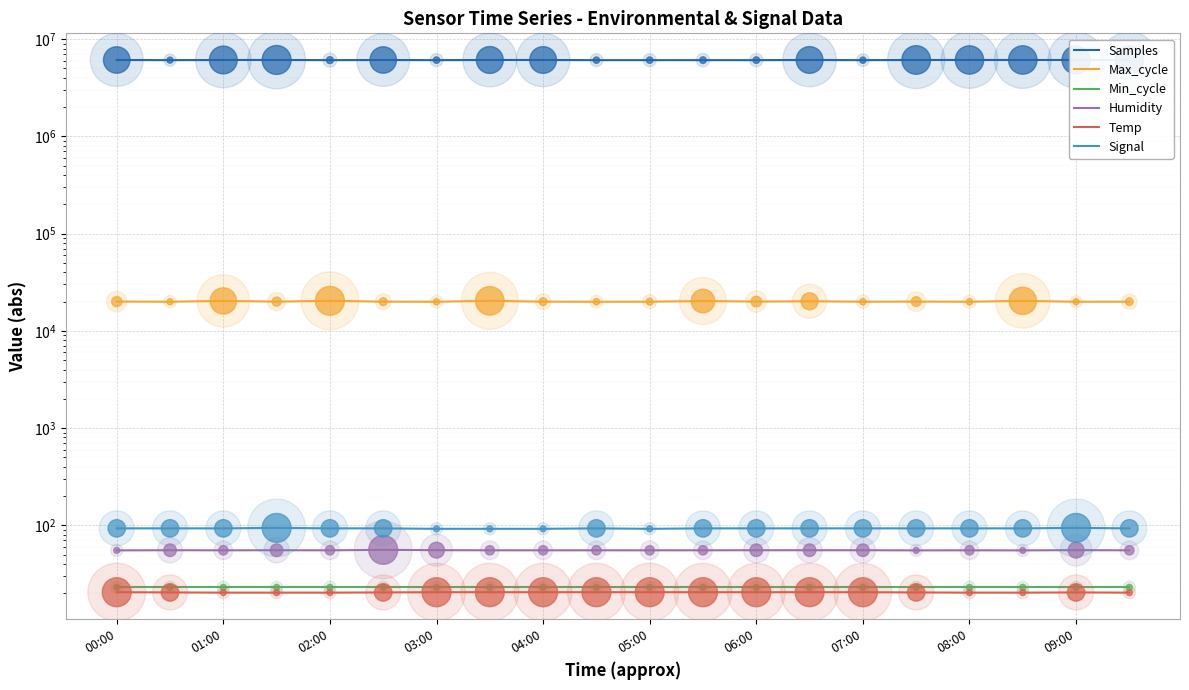

At which category is the sum across all series the highest?

03:00